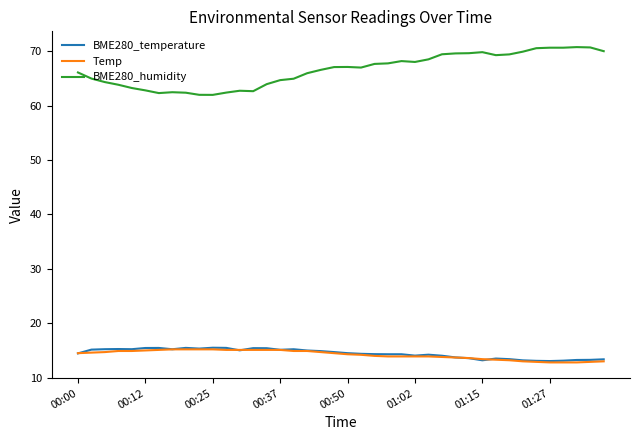

Which series has the largest total across all categories?

BME280_humidity